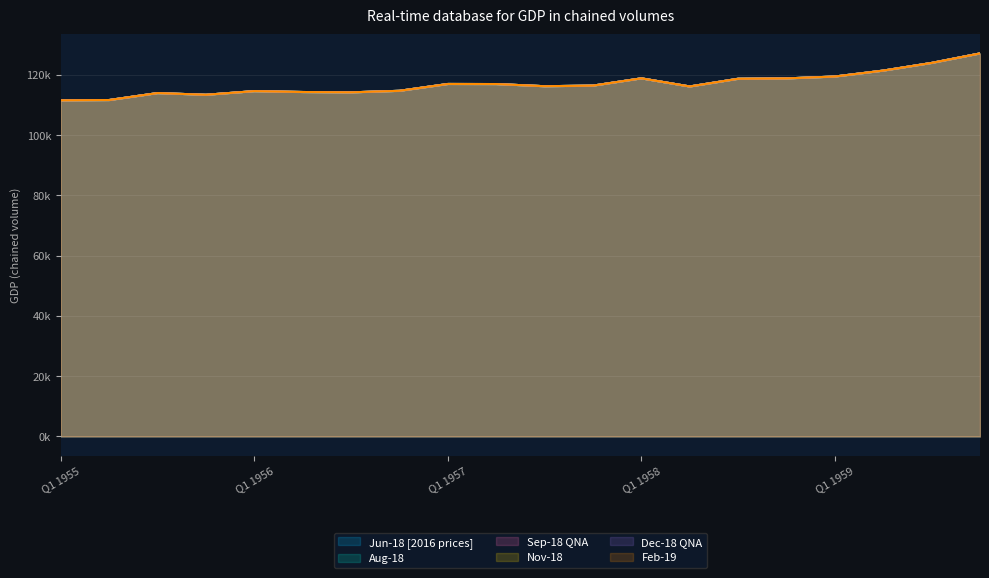

Which label corresponds to the largest value in the chart?

Q4 1959